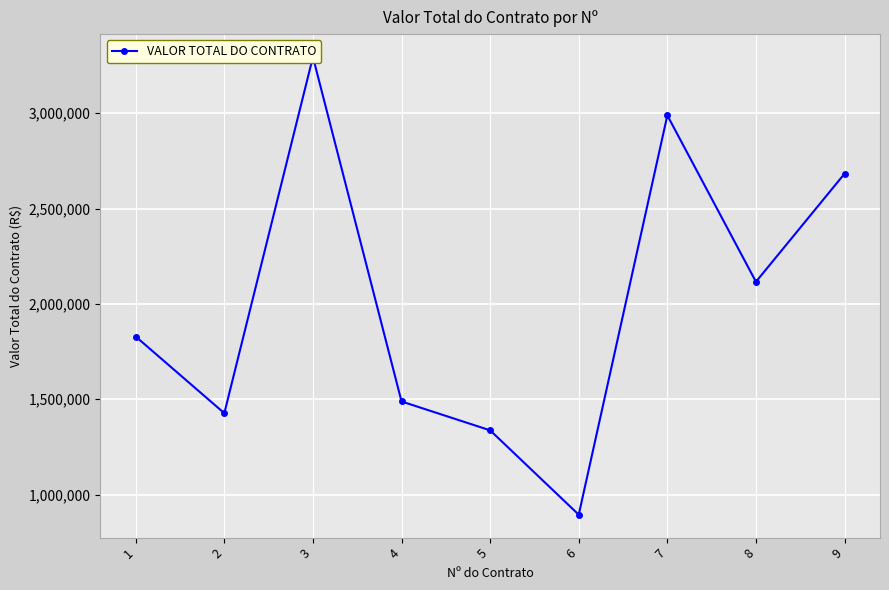

Where is the data nearest to the value 2094856?

8